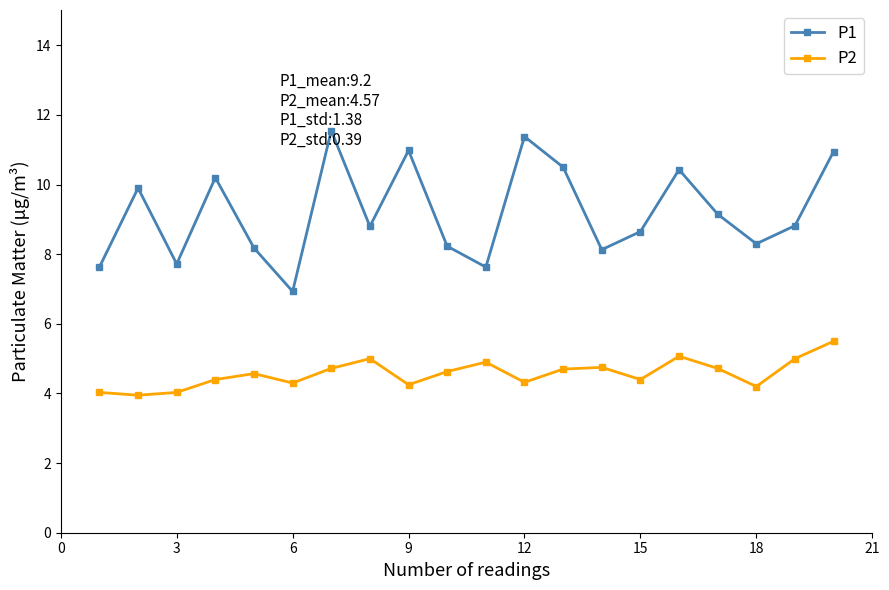

List the series in order of their peak value, highest first.

P1, P2